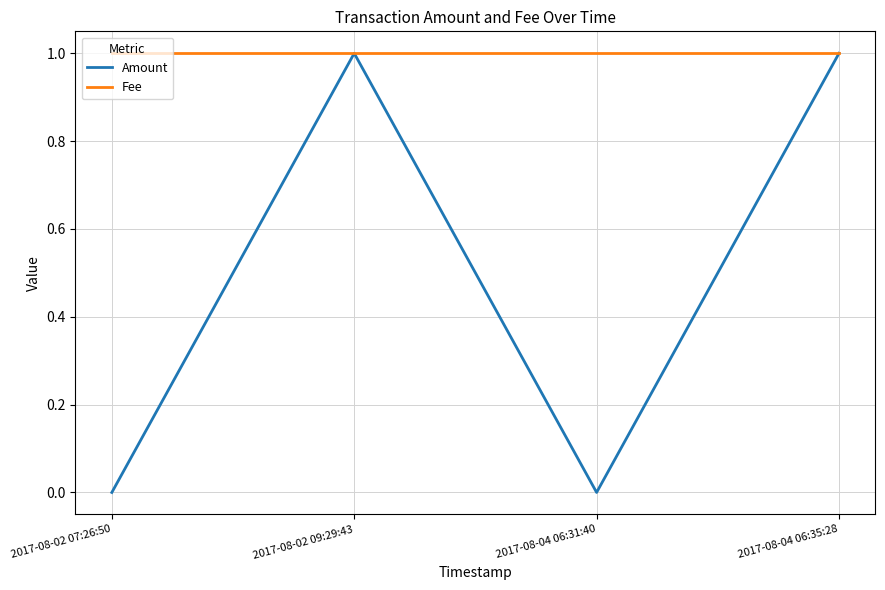

Which series has the widest spread of values?

Amount